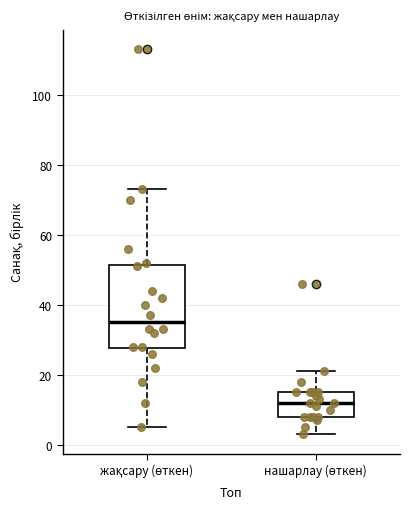

Reading left to right, transcribe this box plot: for each box, give where its median line is, the range the box spans, and where its two whiskers end, as read against the y-axis. The values are not printed on the chart, so give them approximately, as read against the axis.

жақсару (өткен): median 36, box 28 to 52, whiskers 6 to 74
нашарлау (өткен): median 12, box 8 to 16, whiskers 4 to 22